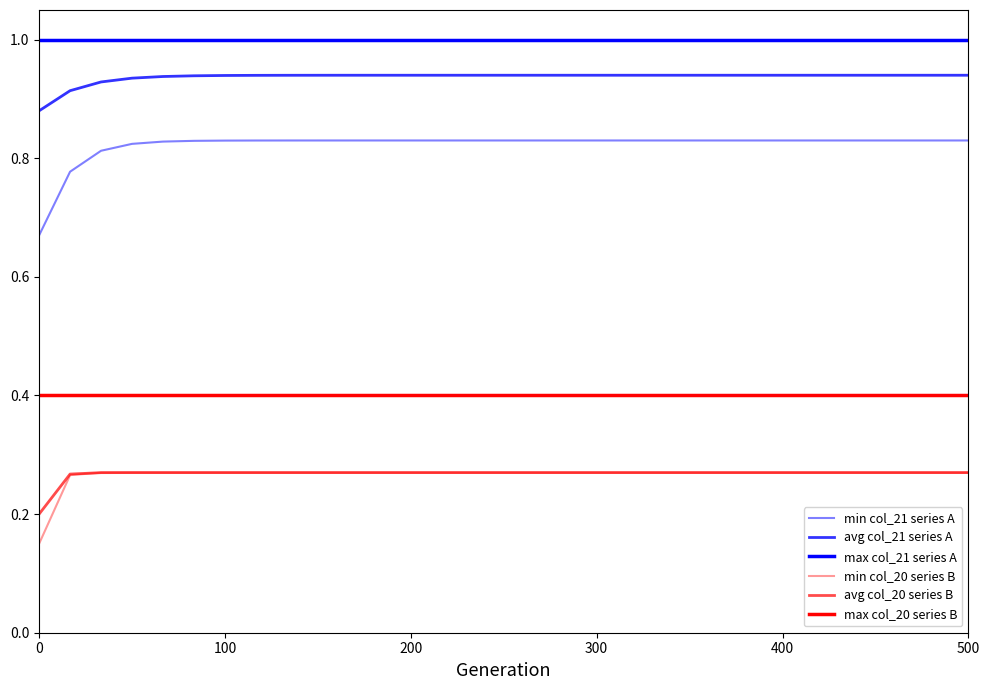

Does the chart have visible grid lines?

No